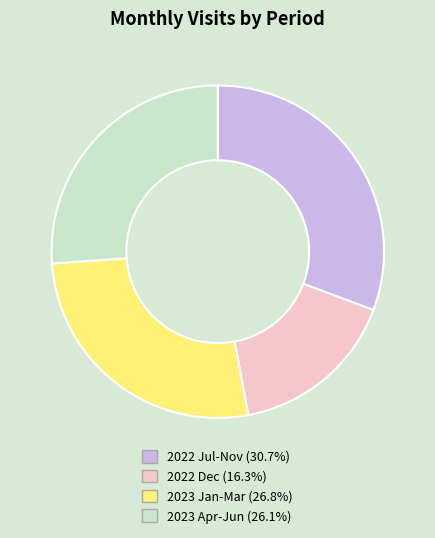

Is the sum of 2022 Jul-Nov (30.7%) and 2022 Dec (16.3%) greater than half?

No